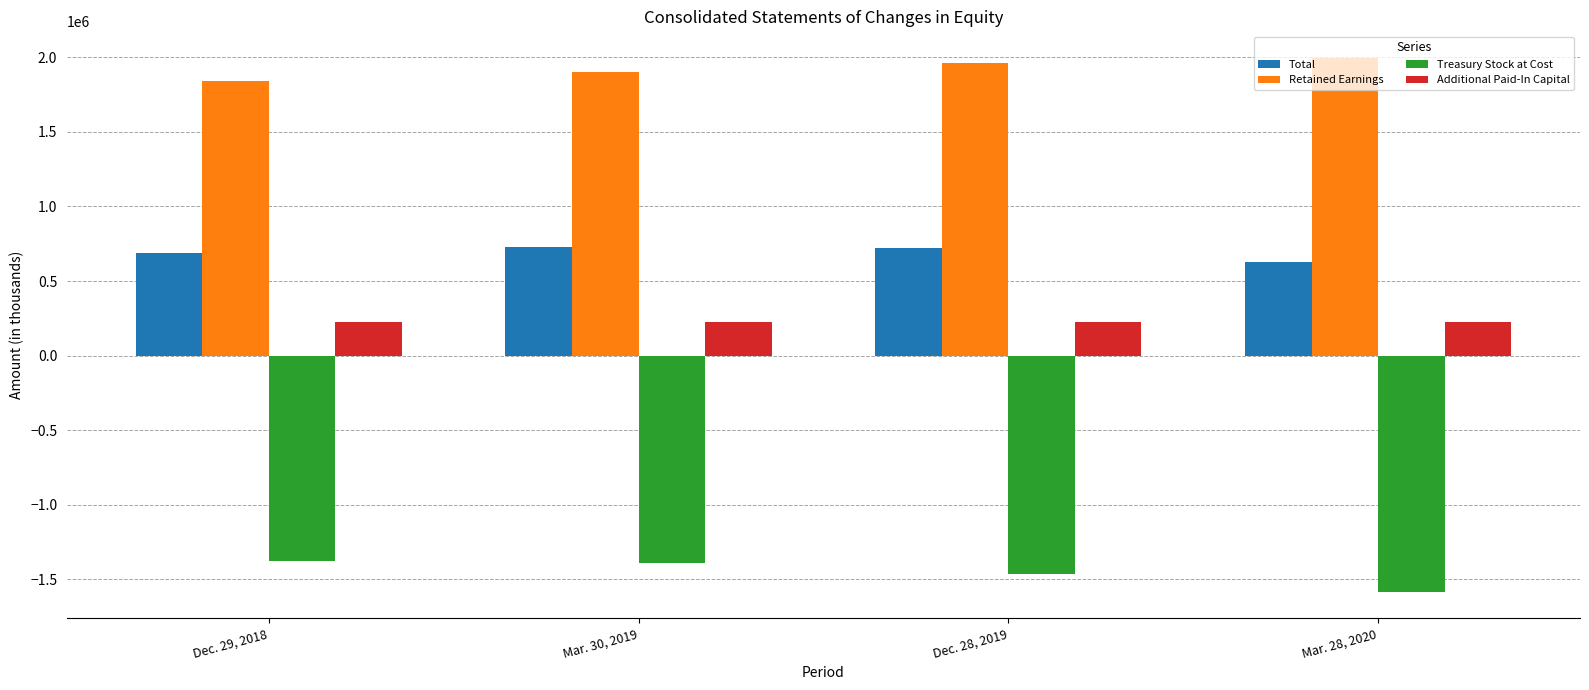

What is the difference between the maximum and minimum values in the Treasury Stock at Cost series?

205774